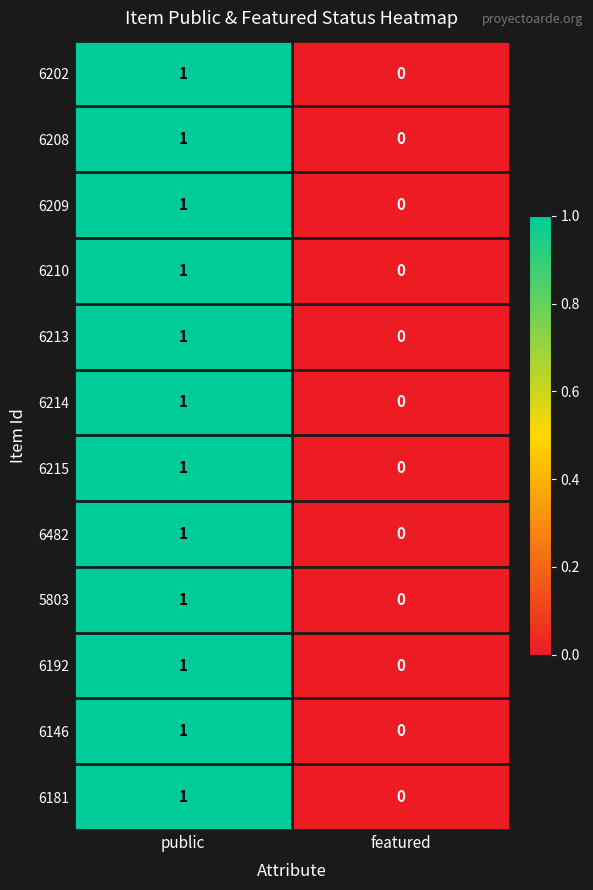

Is it true that 6214 equals 0 at public?

False